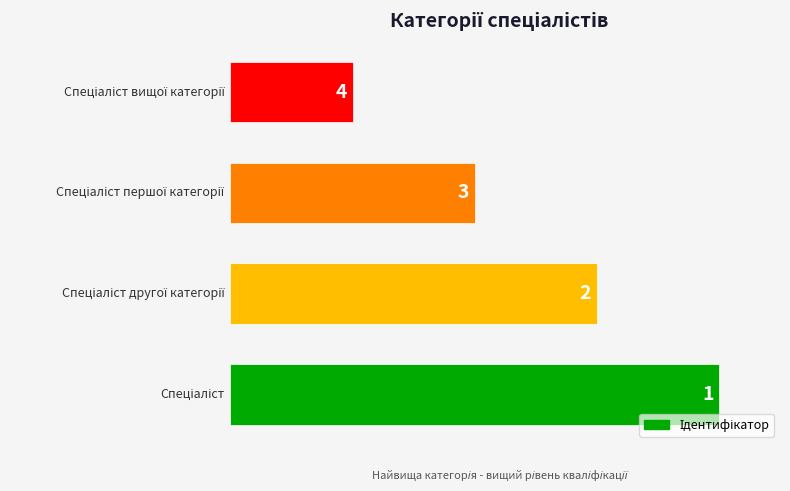

Reading bottom to top, extract all data points from this chart.

4	3	2	1